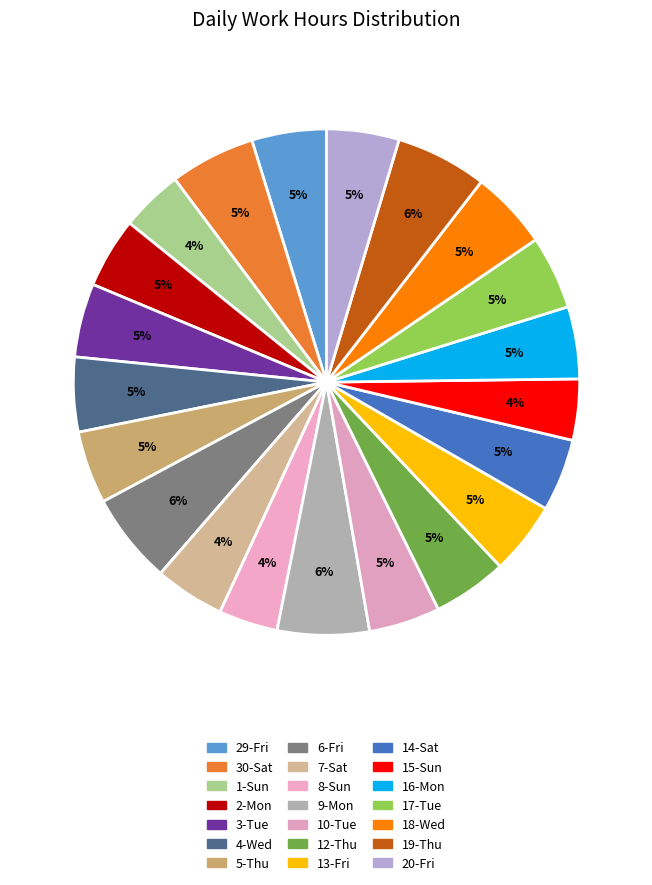

Count the number of slices in the pie.

21